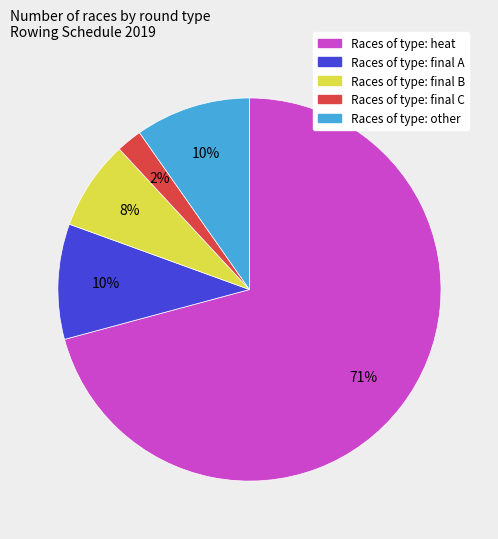

Does any single category account for the majority?

Yes